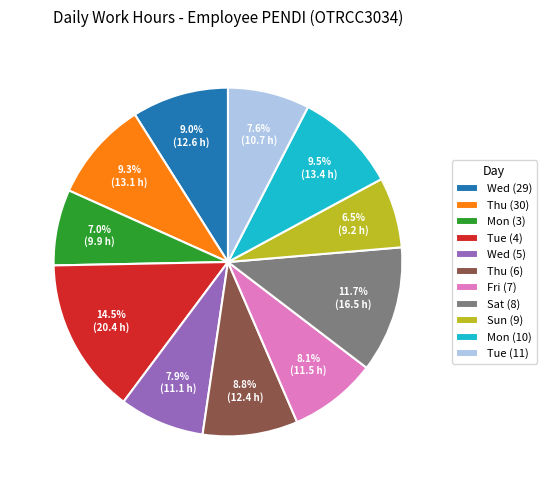

Combined, do Tue (11) and Thu (6) account for over 50%?

No